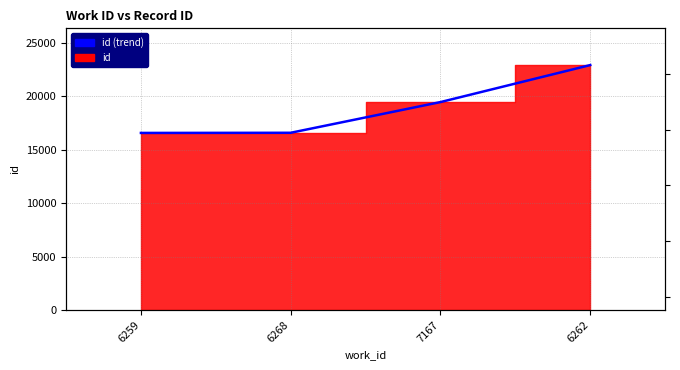

What is the sum of all values?

75496